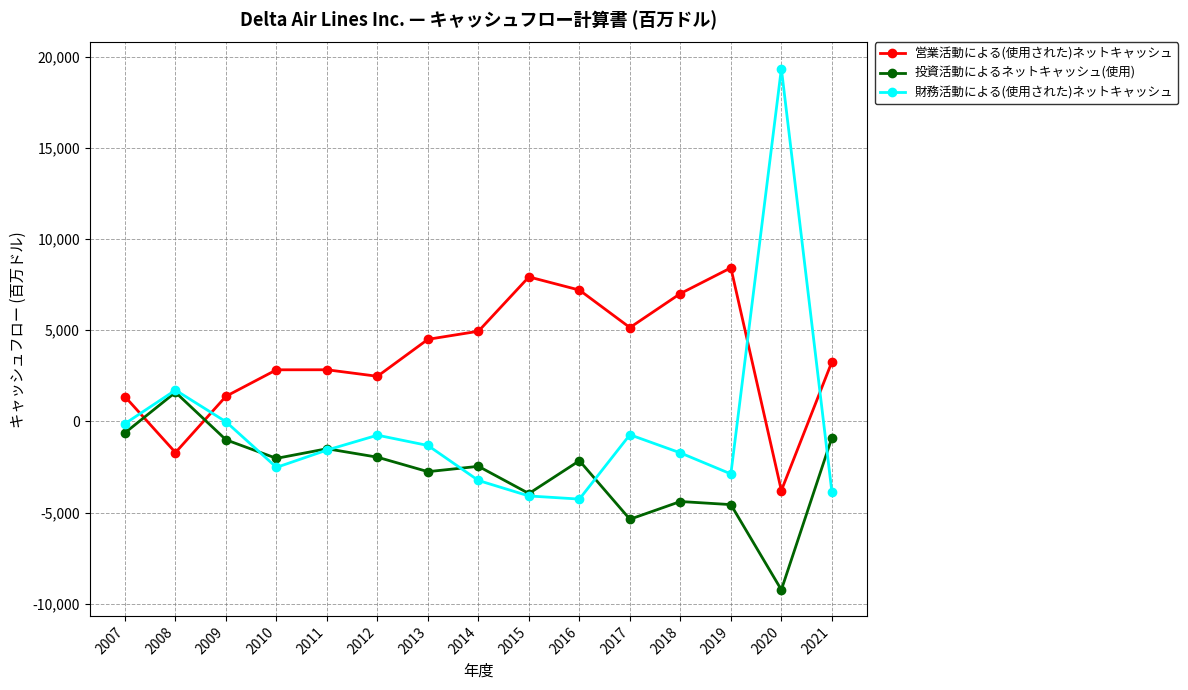

Which series changed the most between 2013 and 2018?

営業活動による(使用された)ネットキャッシュ